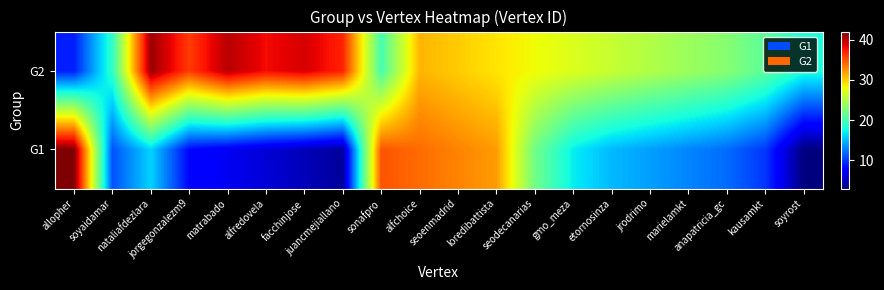

At which category does the chart reach its minimum across all series?

soyrost